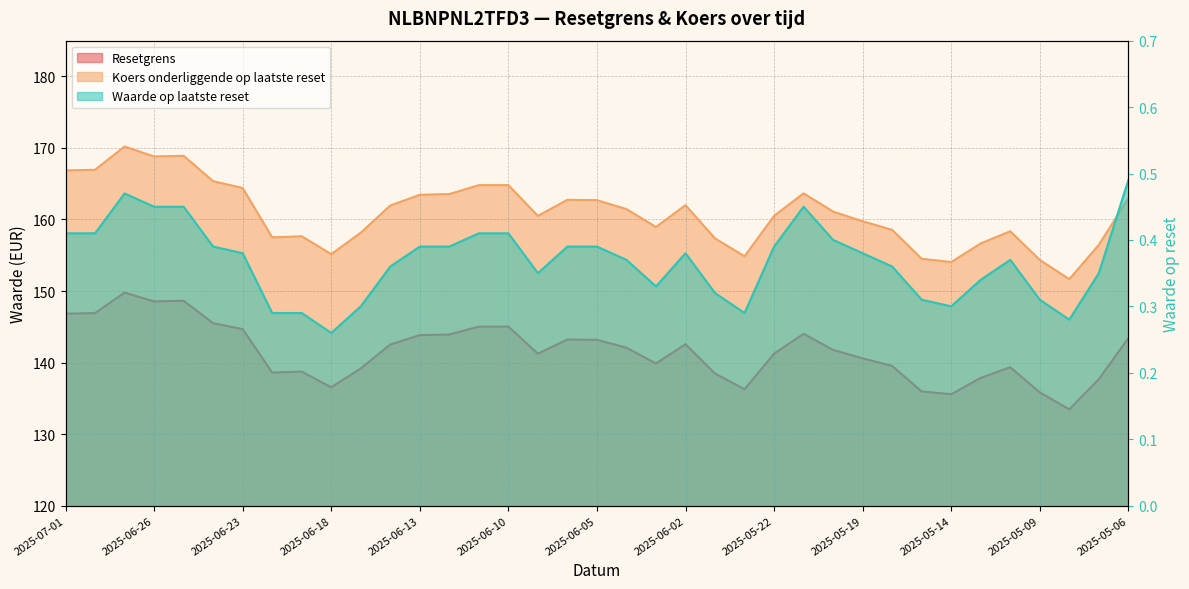

Reading left to right, what are all the values shown in this chart?

Resetgrens: 146.8	146.9	149.8	148.5	148.6	145.5	144.7	138.6	138.7	136.5	139.2	142.5	143.8	143.9	145.0	145.0	141.2	143.2	143.2	142.1	139.9	142.6	138.5	136.3	141.2	144.0	141.8	140.6	139.5	136.0	135.6	137.9	139.3	135.8	133.5	137.7	143.4
Koers onderliggende op laatste reset: 166.8	166.9	170.2	168.8	168.9	165.3	164.4	157.5	157.7	155.2	158.2	161.9	163.4	163.6	164.8	164.8	160.5	162.8	162.7	161.4	158.9	162.0	157.3	154.8	160.5	163.7	161.1	159.8	158.6	154.5	154.1	156.7	158.3	154.3	151.7	156.4	162.9
Waarde op laatste reset: 0.4	0.4	0.5	0.5	0.5	0.4	0.4	0.3	0.3	0.3	0.3	0.4	0.4	0.4	0.4	0.4	0.3	0.4	0.4	0.4	0.3	0.4	0.3	0.3	0.4	0.5	0.4	0.4	0.4	0.3	0.3	0.3	0.4	0.3	0.3	0.3	0.5